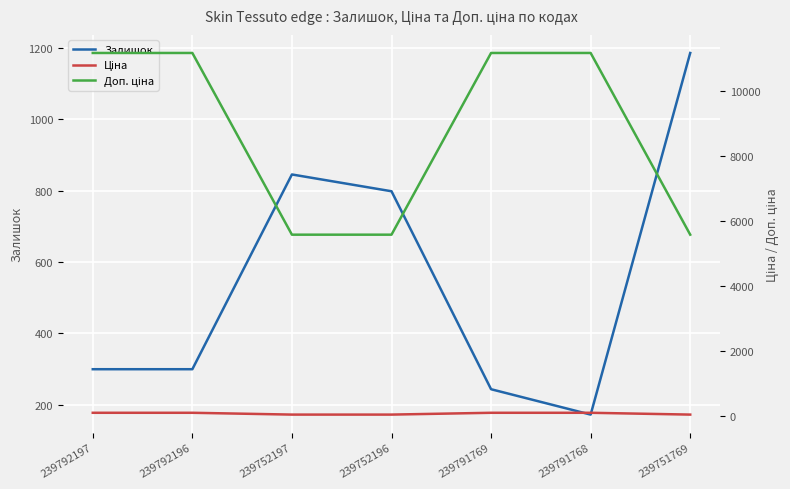

What is the average value of the Ціна series?

87.8